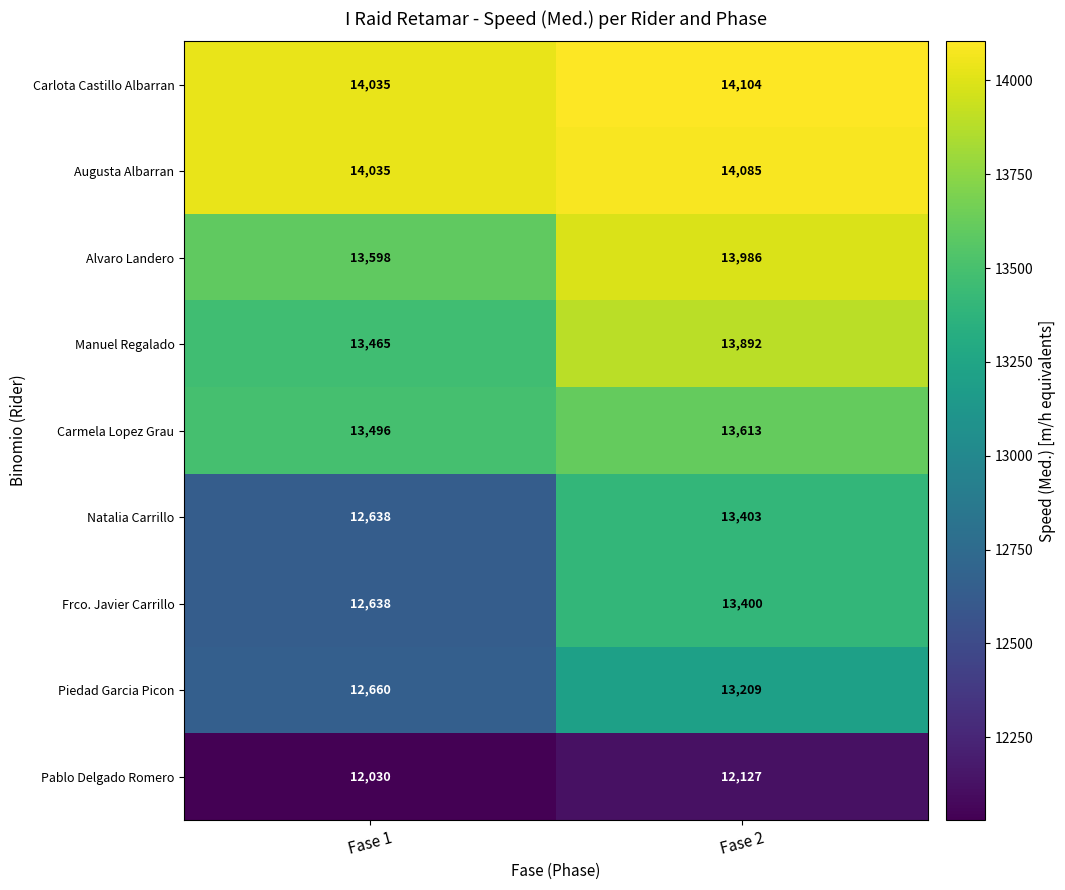

What is the approximate value of Alvaro Landero at Fase 2, to the nearest 5?

13985